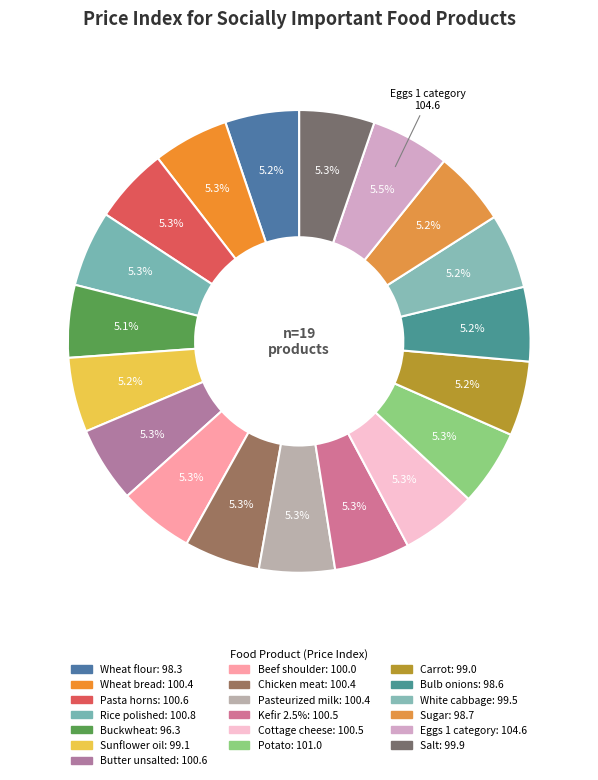

True or false: Beef shoulder accounts for 1% of the total.

False